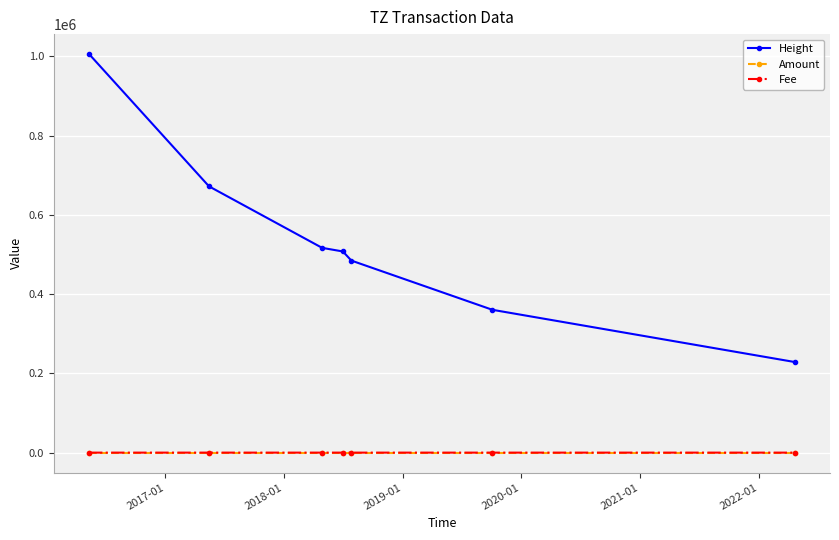

What are all the series names shown in the legend?

Height, Amount, Fee